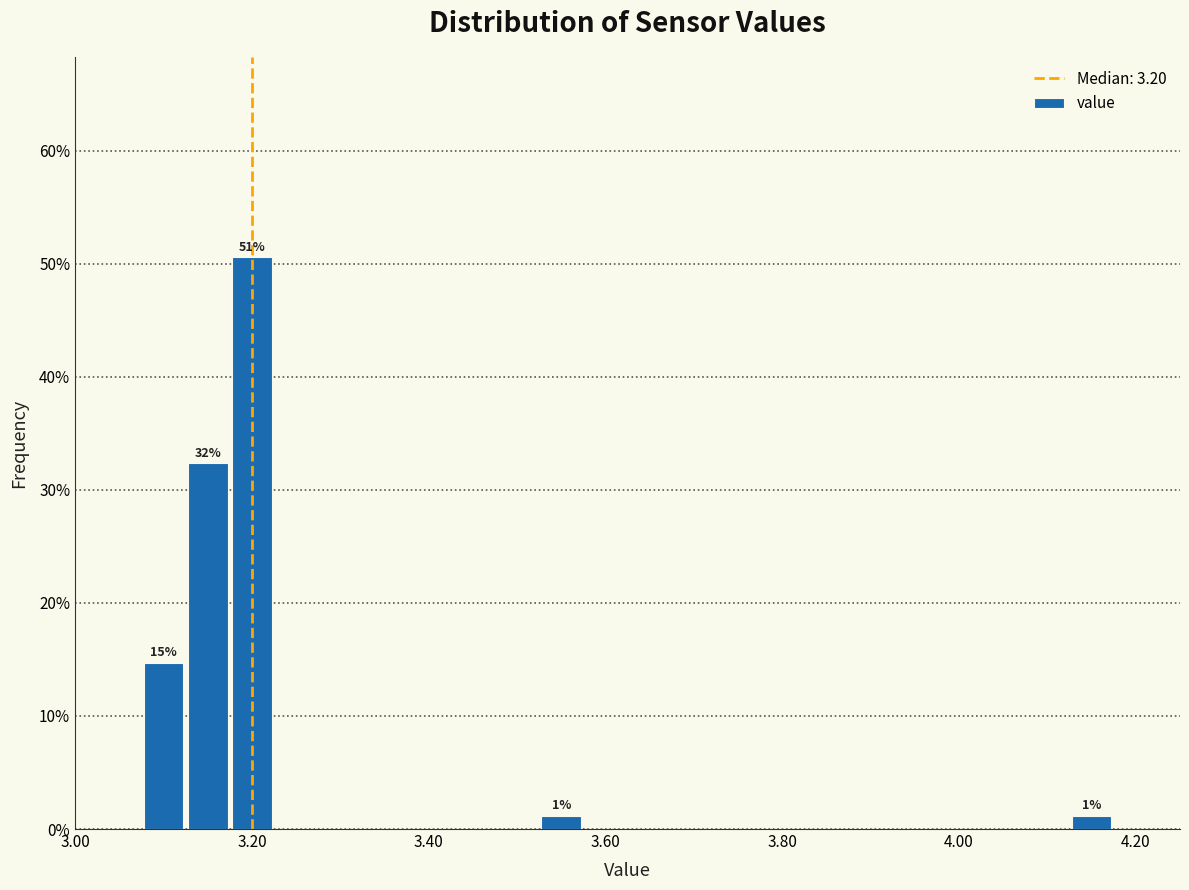

Around what value on the x-axis is the tallest bar? Give the approximate position of its centre, as read against the axis.

3.20